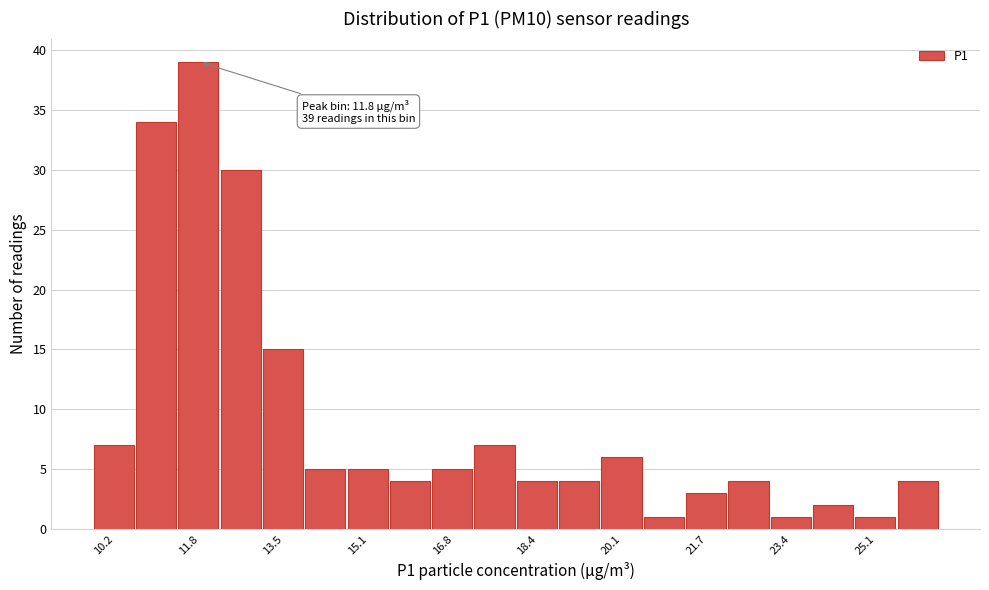

Over which range of the x-axis is the bar tallest?

11.4 to 12.2